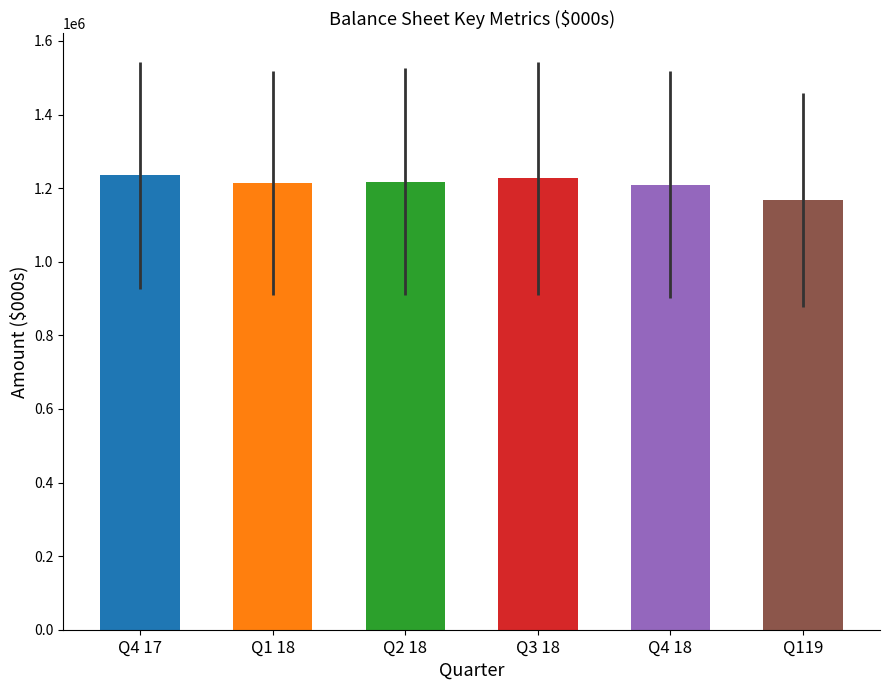

How many data points does each series have?

6